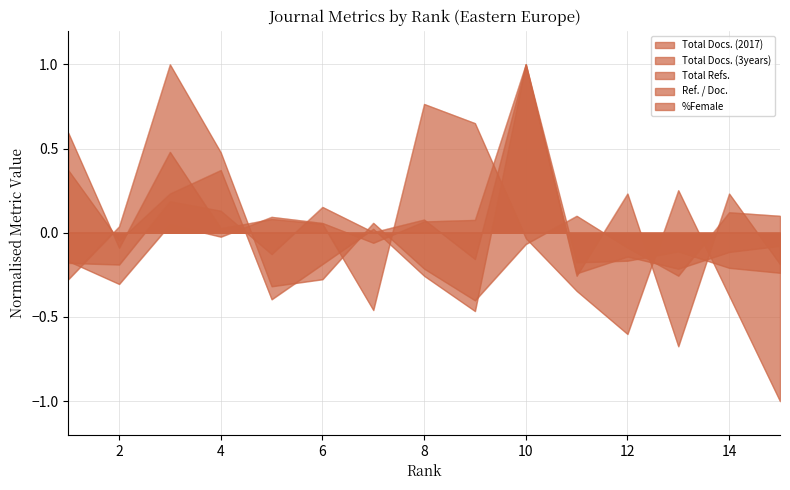

What is the difference between the %Female values at 1 and 7?

1.1